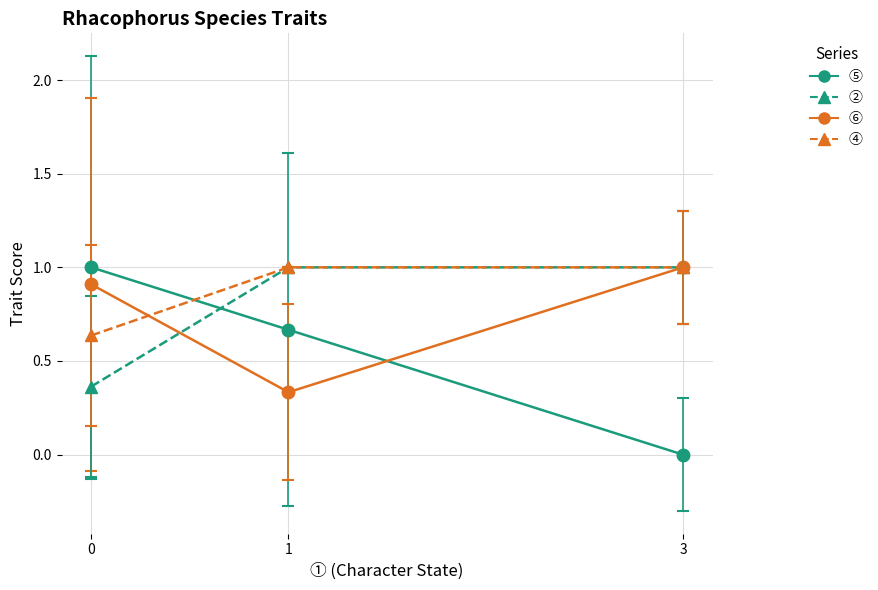

Is it true that ⑤ equals 0.2 at 1?

False